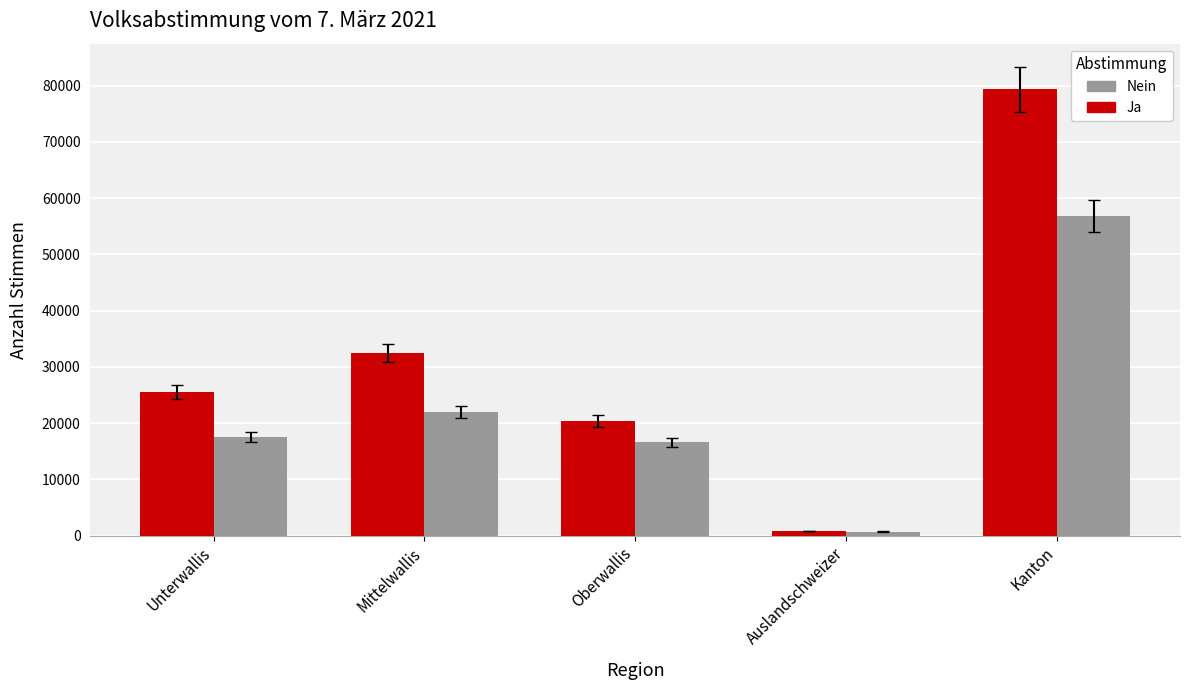

What is the difference between the highest and lowest values at Oberwallis?

3849